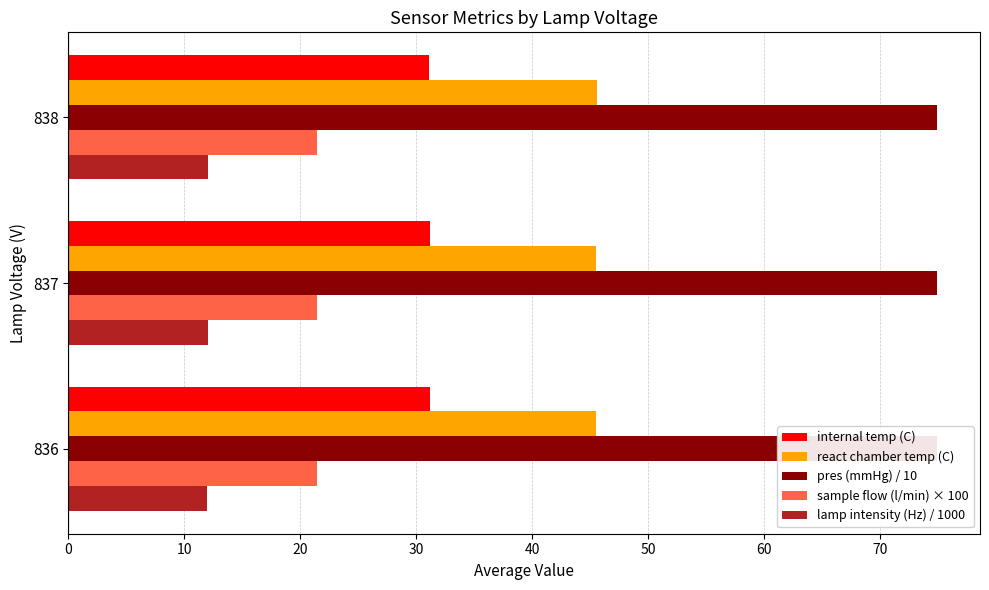

How many bars are there in each group?

5